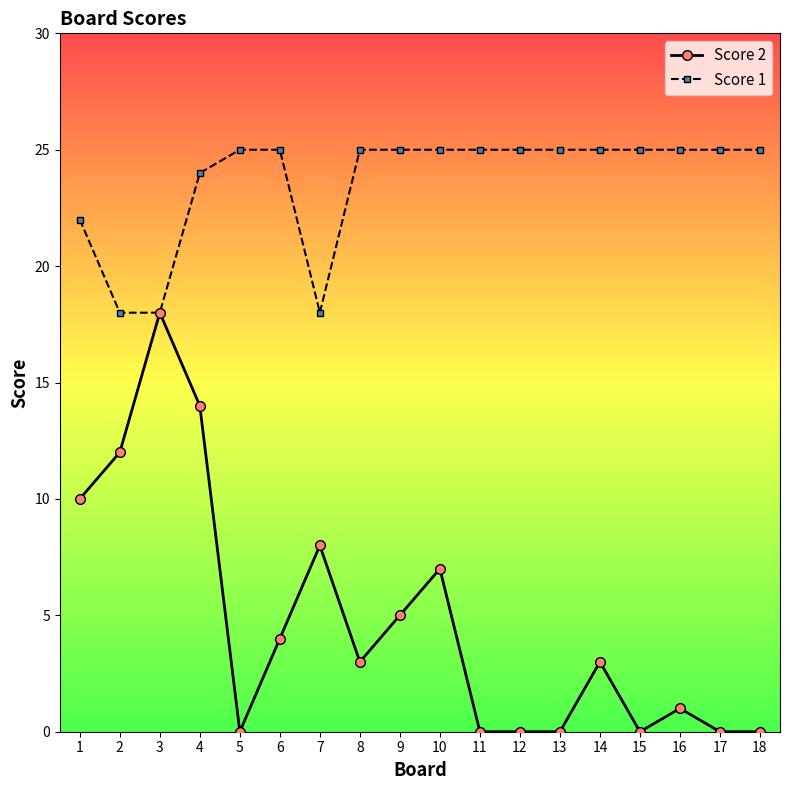

Reading left to right, extract all data points from this chart.

Score 2: 1=10	2=12	3=18	4=14	5=0	6=4	7=8	8=3	9=5	10=7	11=0	12=0	13=0	14=3	15=0	16=1	17=0	18=0
Score 1: 1=22	2=18	3=18	4=24	5=25	6=25	7=18	8=25	9=25	10=25	11=25	12=25	13=25	14=25	15=25	16=25	17=25	18=25